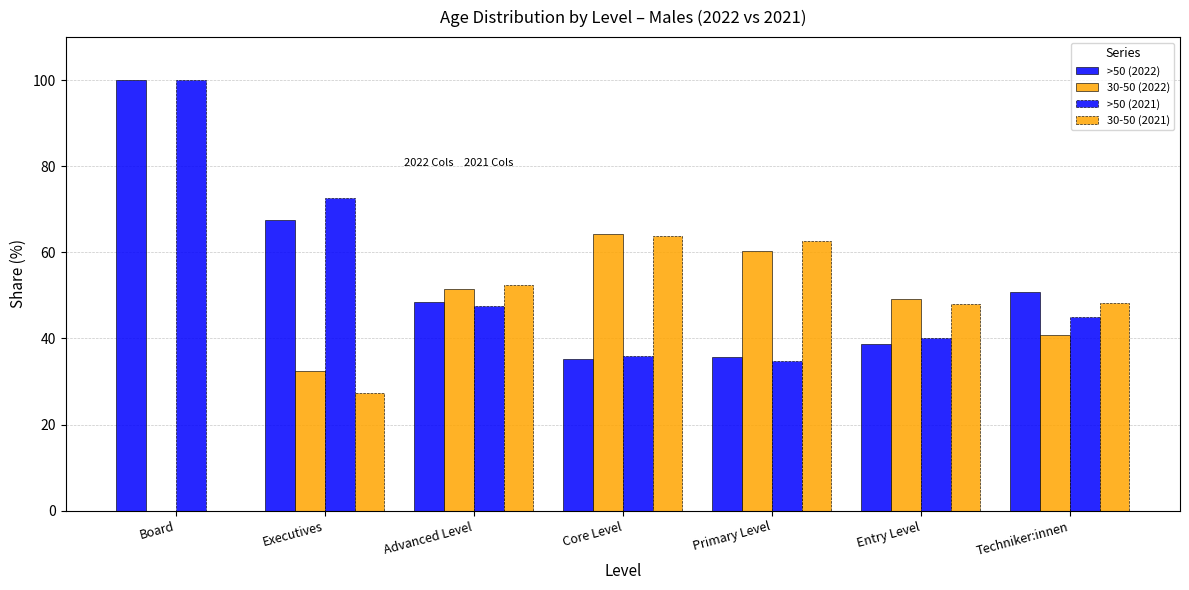

The 30-50 (2021) series shows 67.9 at Techniker:innen. True or false?

False